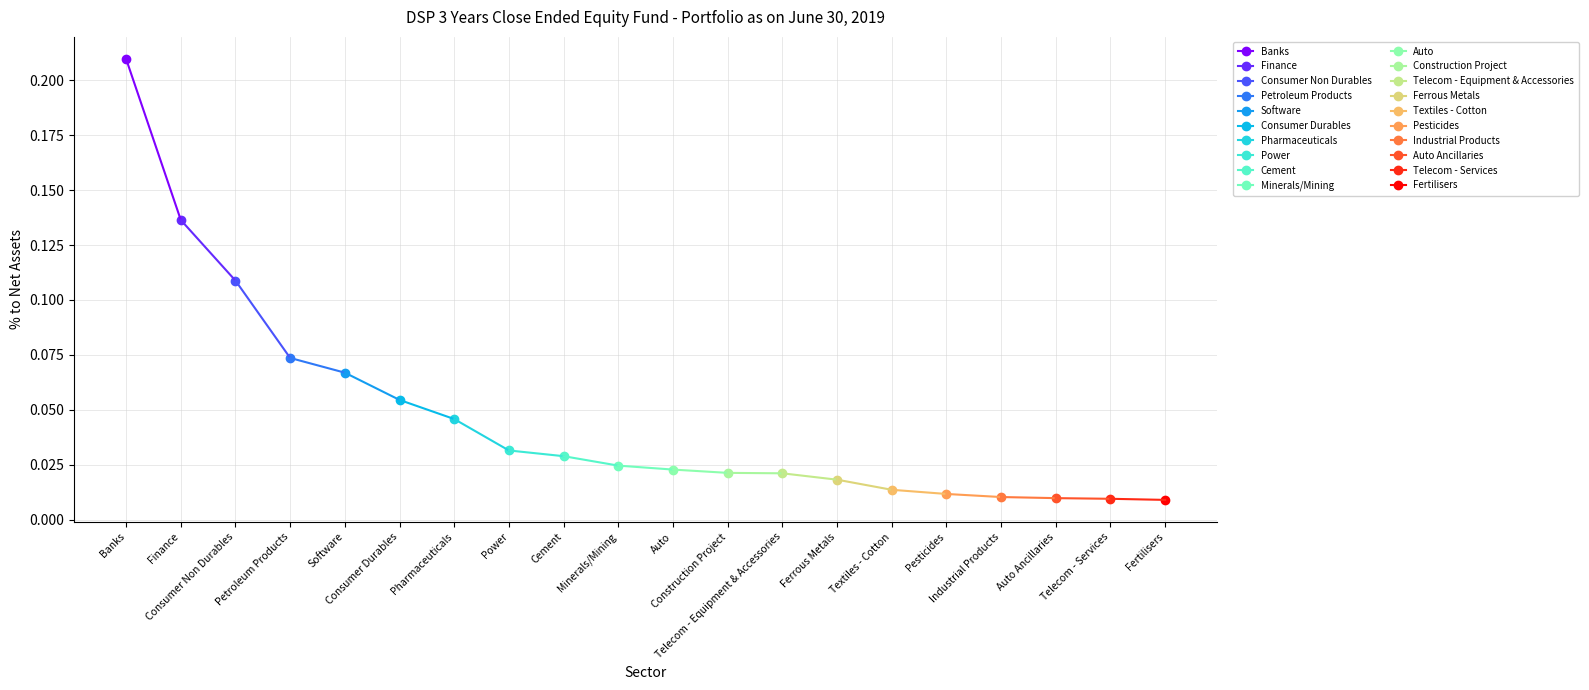

What position from the right is Banks?

20